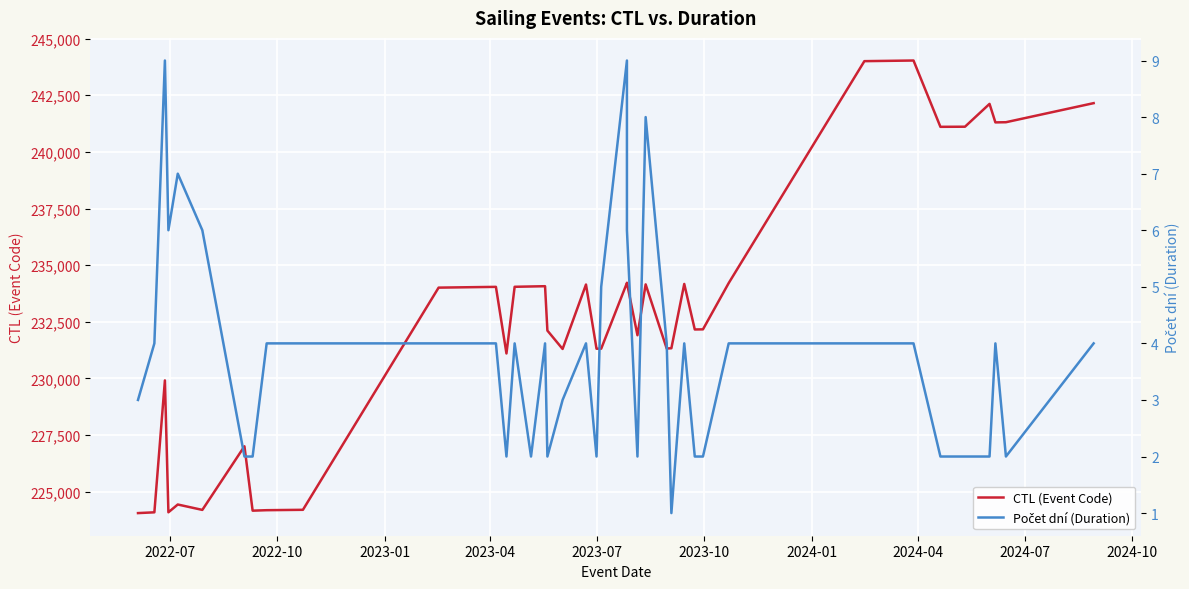

True or false: CTL (Event Code) and Počet dní (Duration) intersect in this chart.

False